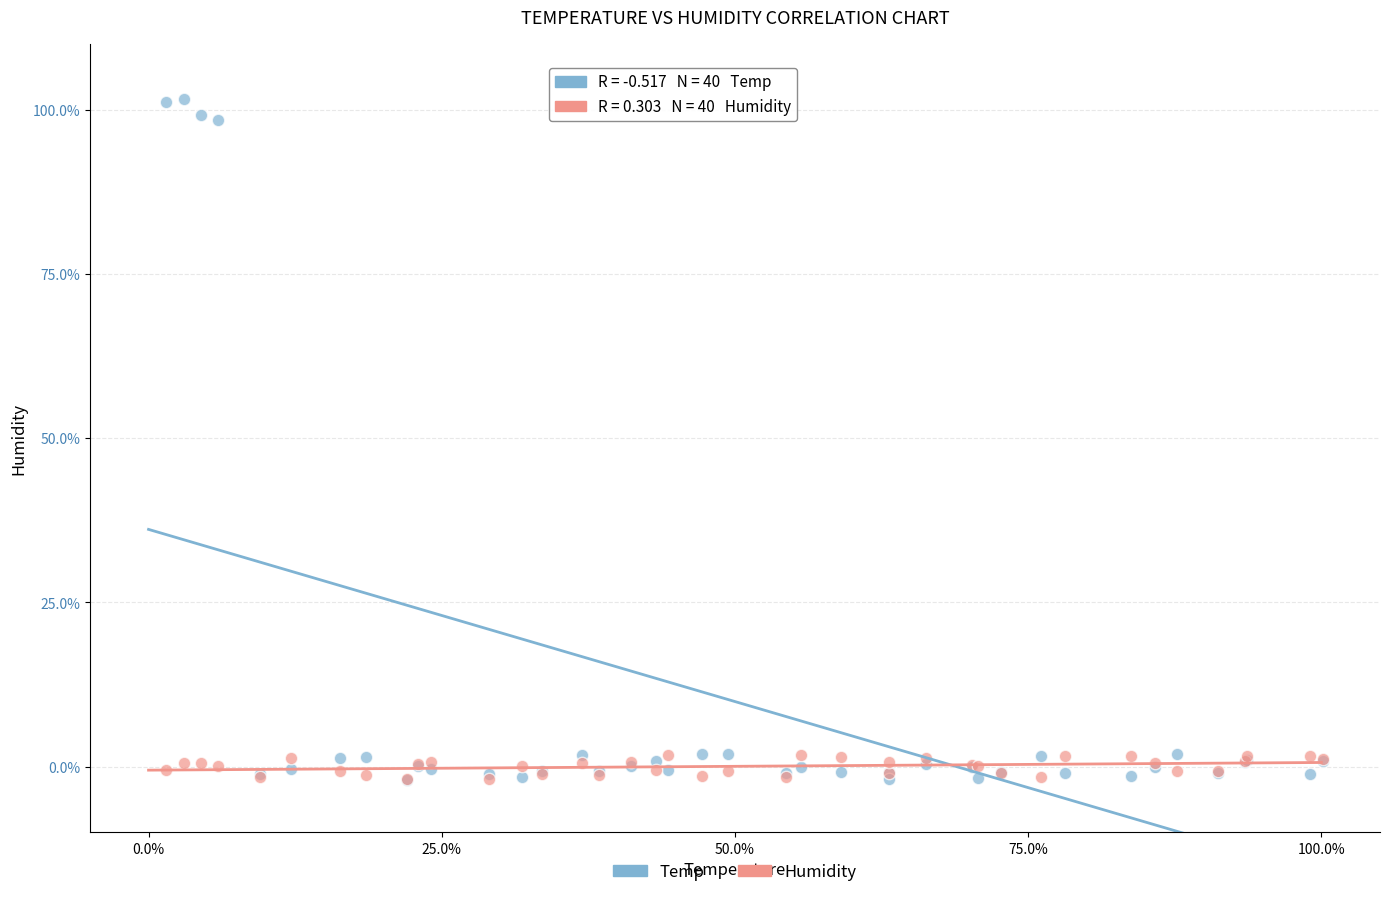

What are all the series names shown in the legend?

Temp, Humidity